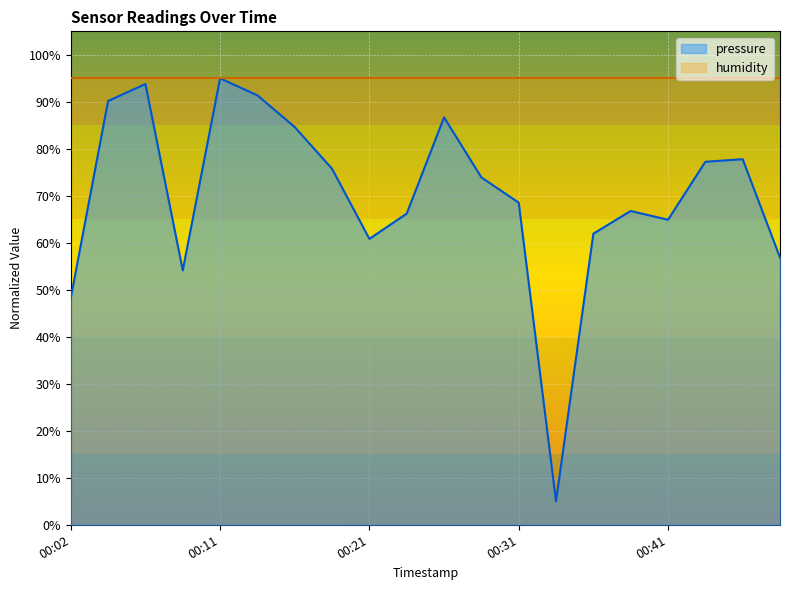

How many lines are shown in the chart?

2